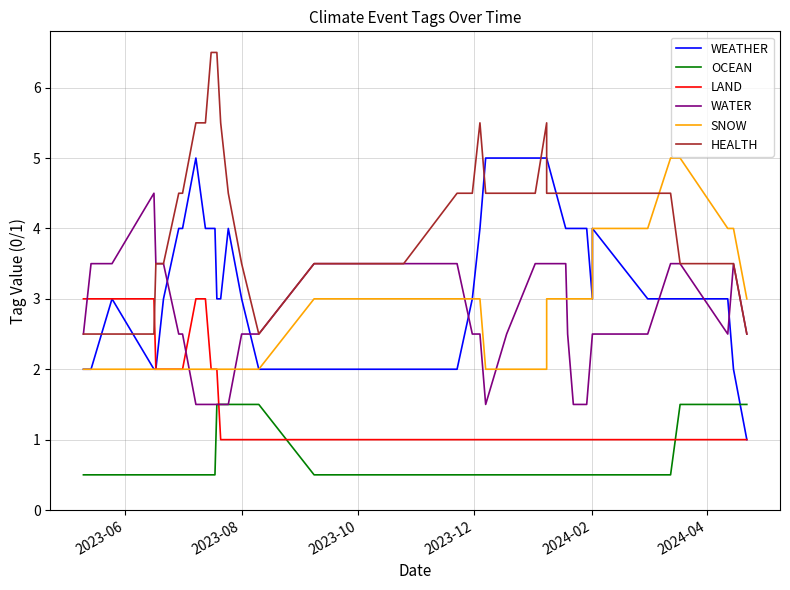

What is the minimum value shown in the chart?

0.5